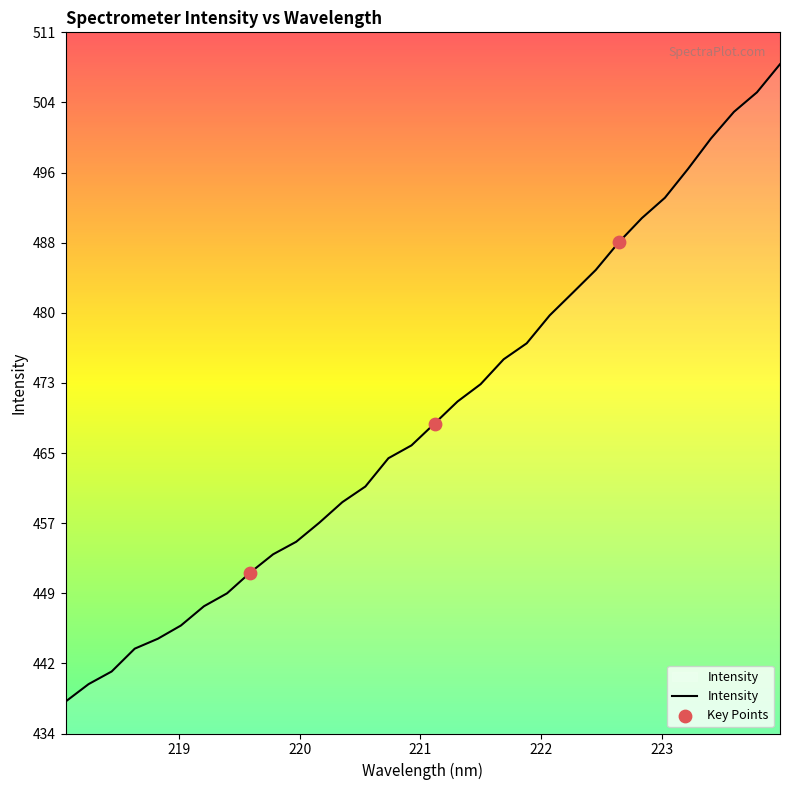

What is the maximum value shown in the chart?

507.9